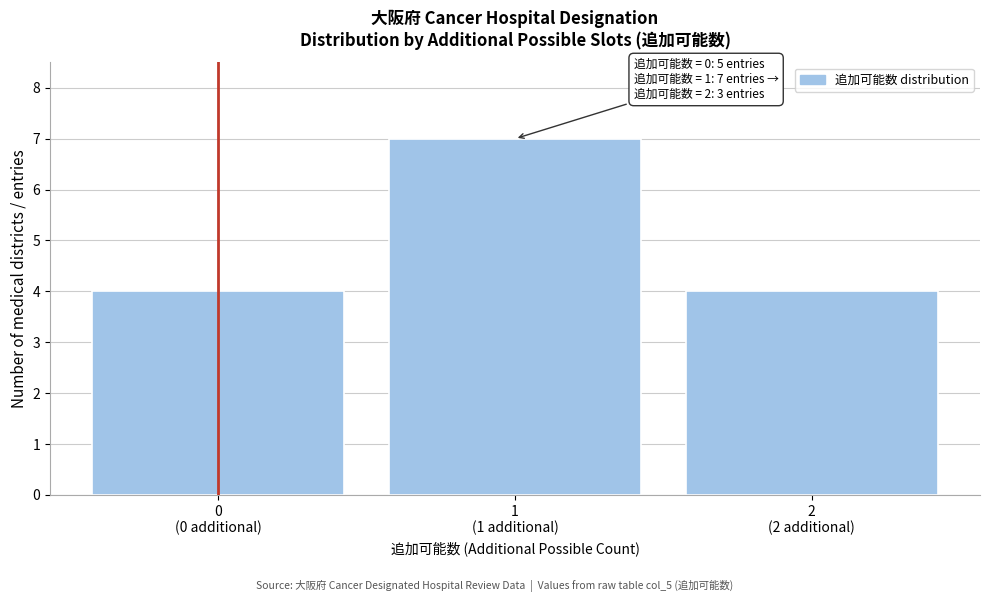

Reading left to right, extract all data points from this chart.

4	7	4